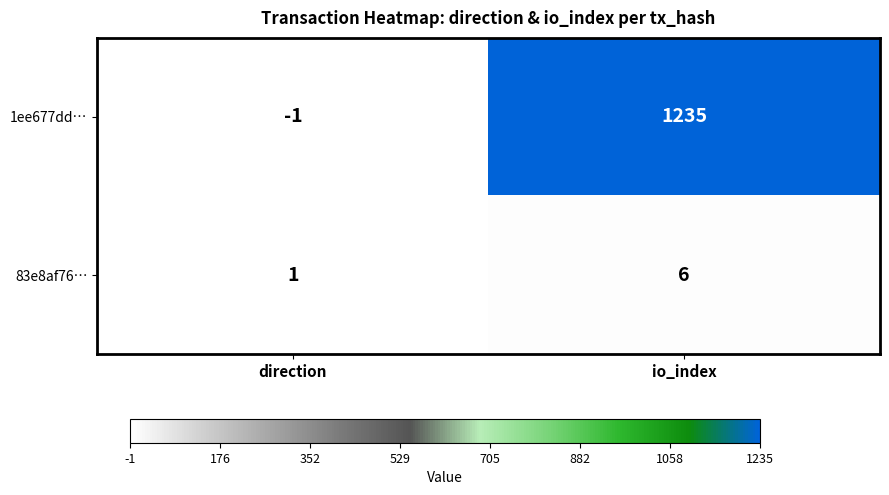

Reading left to right, list all the values displayed in this chart.

1ee677dd…: direction=-1	io_index=1235
83e8af76…: direction=1	io_index=6